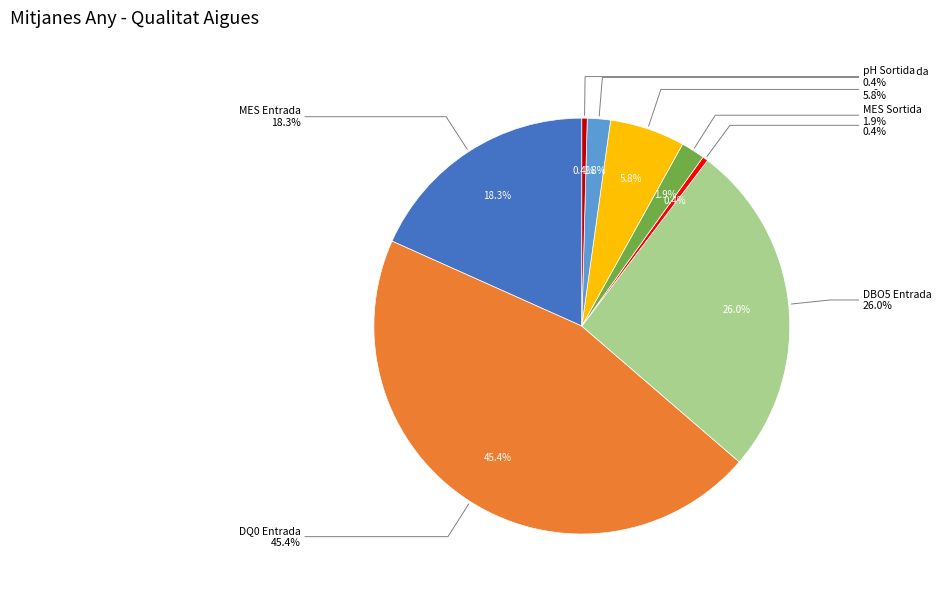

What is the largest slice in the pie chart?

DQ0 Entrada